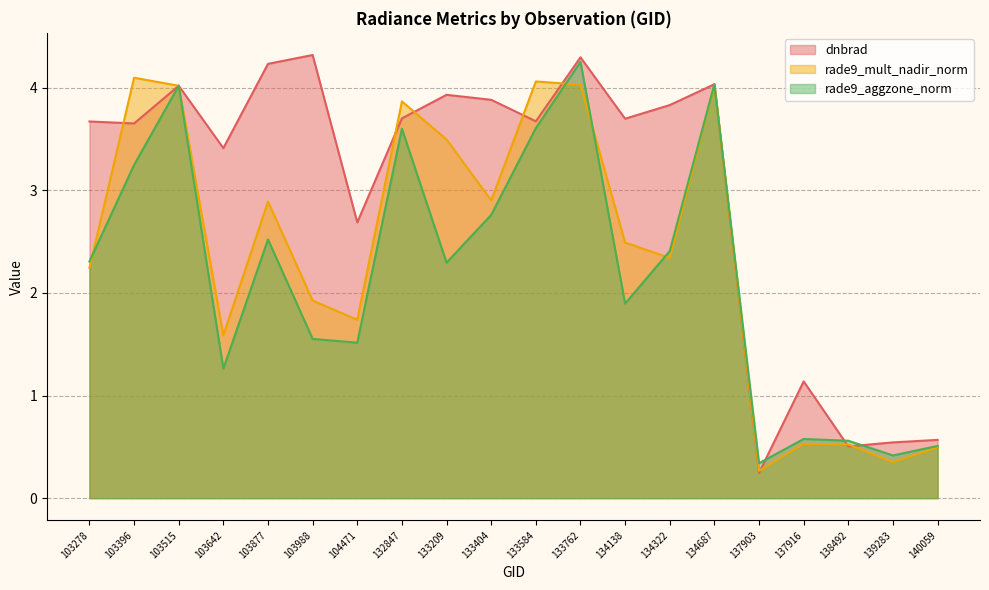

Which category has the lowest value in the rade9_aggzone_norm series?

137903